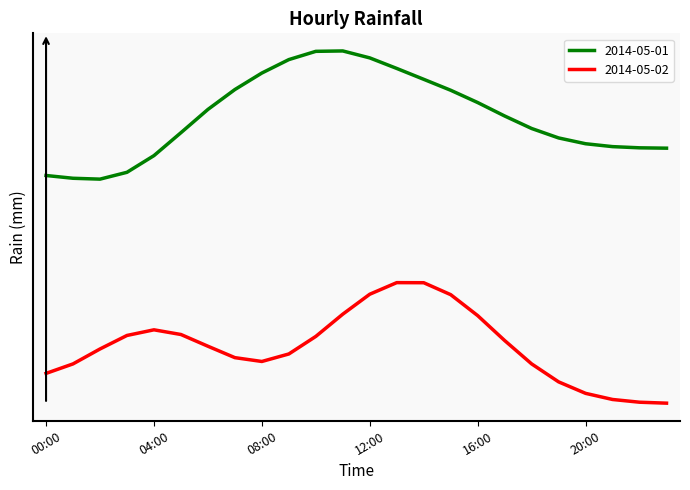

What are all the series names shown in the legend?

2014-05-01, 2014-05-02